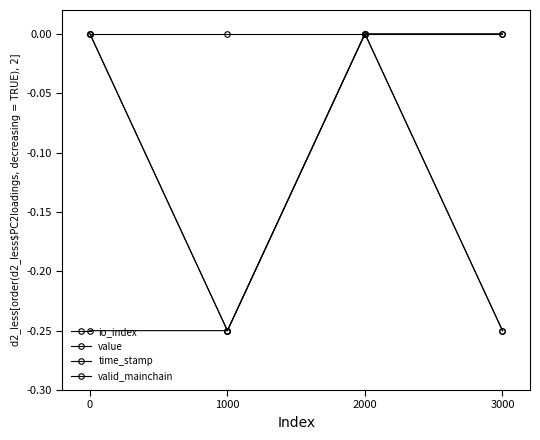

Does the chart have visible grid lines?

No